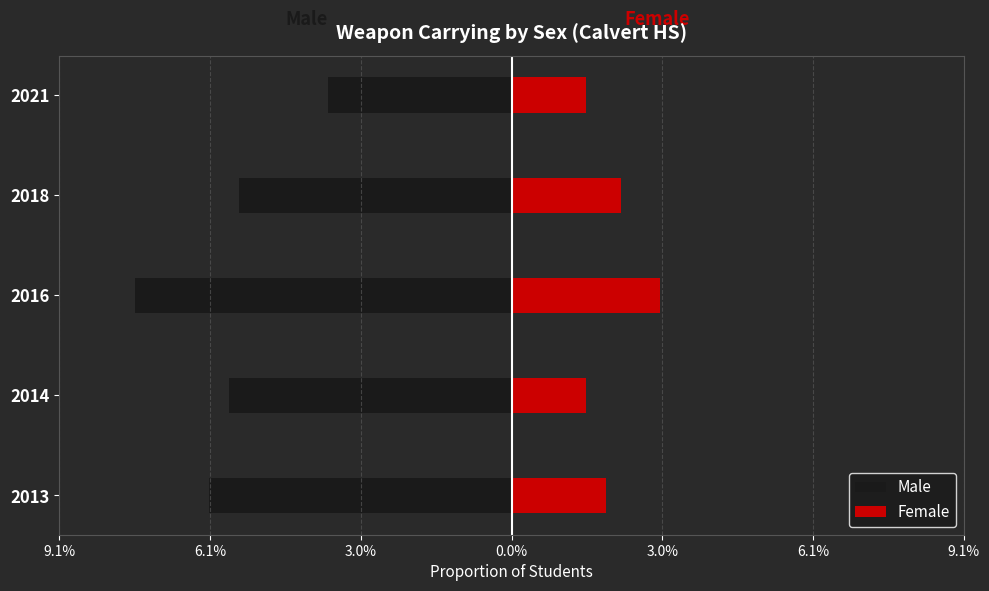

Reading right to left, extract all data points from this chart.

Male: -0.0	-0.1	-0.1	-0.1	-0.1
Female: 0.0	0.0	0.0	0.0	0.0